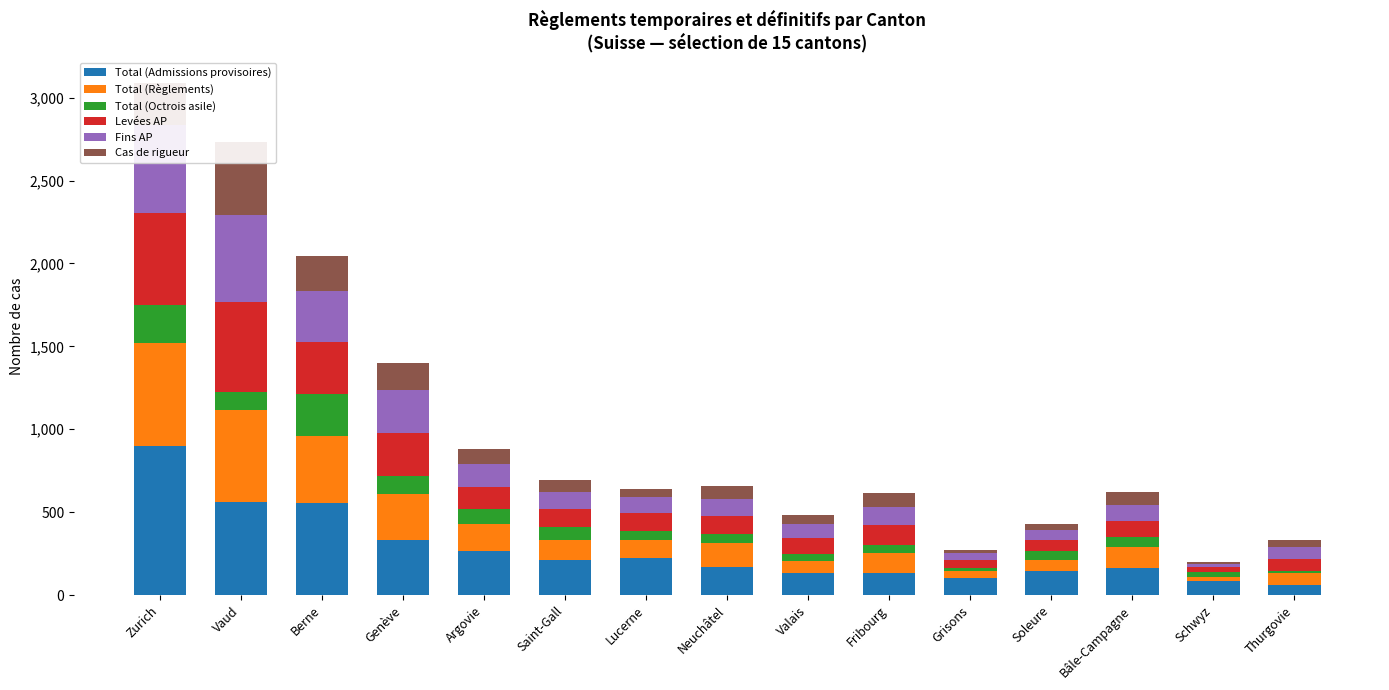

Does the chart contain any negative values?

No